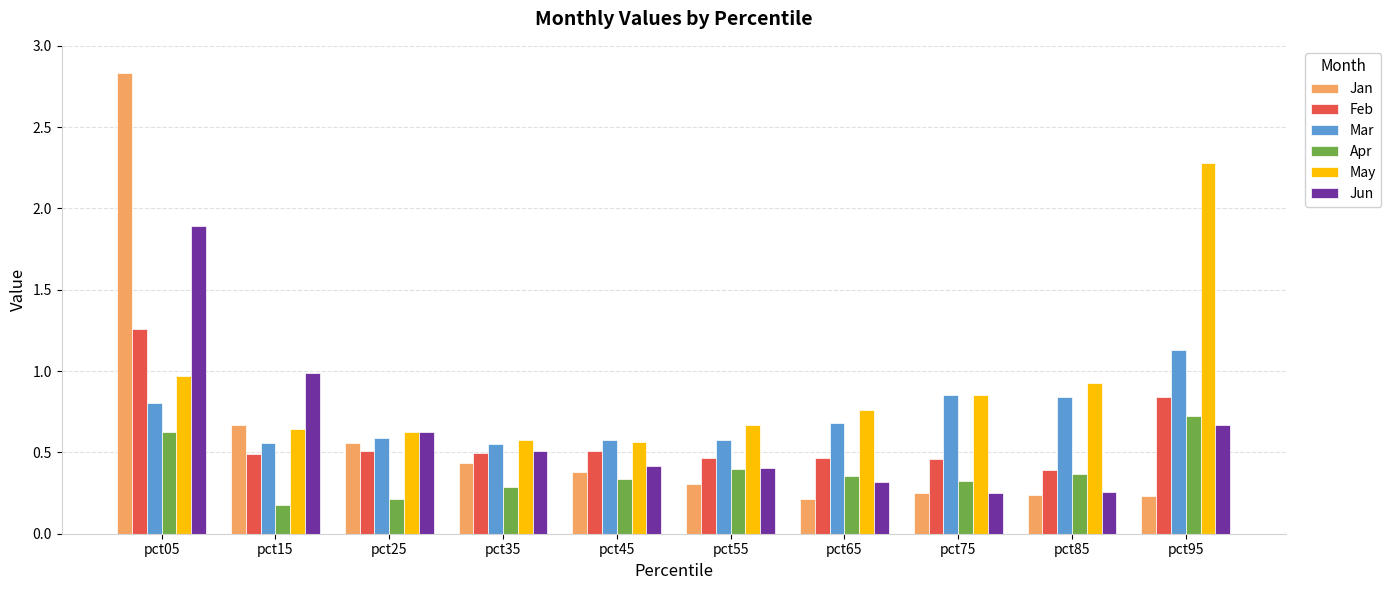

What is the highest value of the Jun series?

1.9